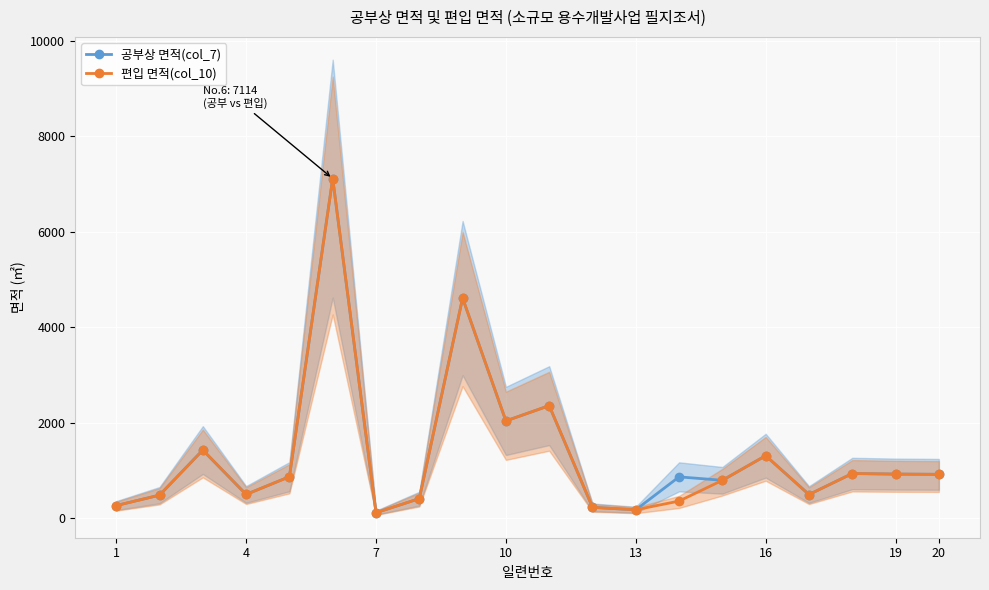

True or false: 편입 면적(col_10) has more than 0 interior local peaks.

True